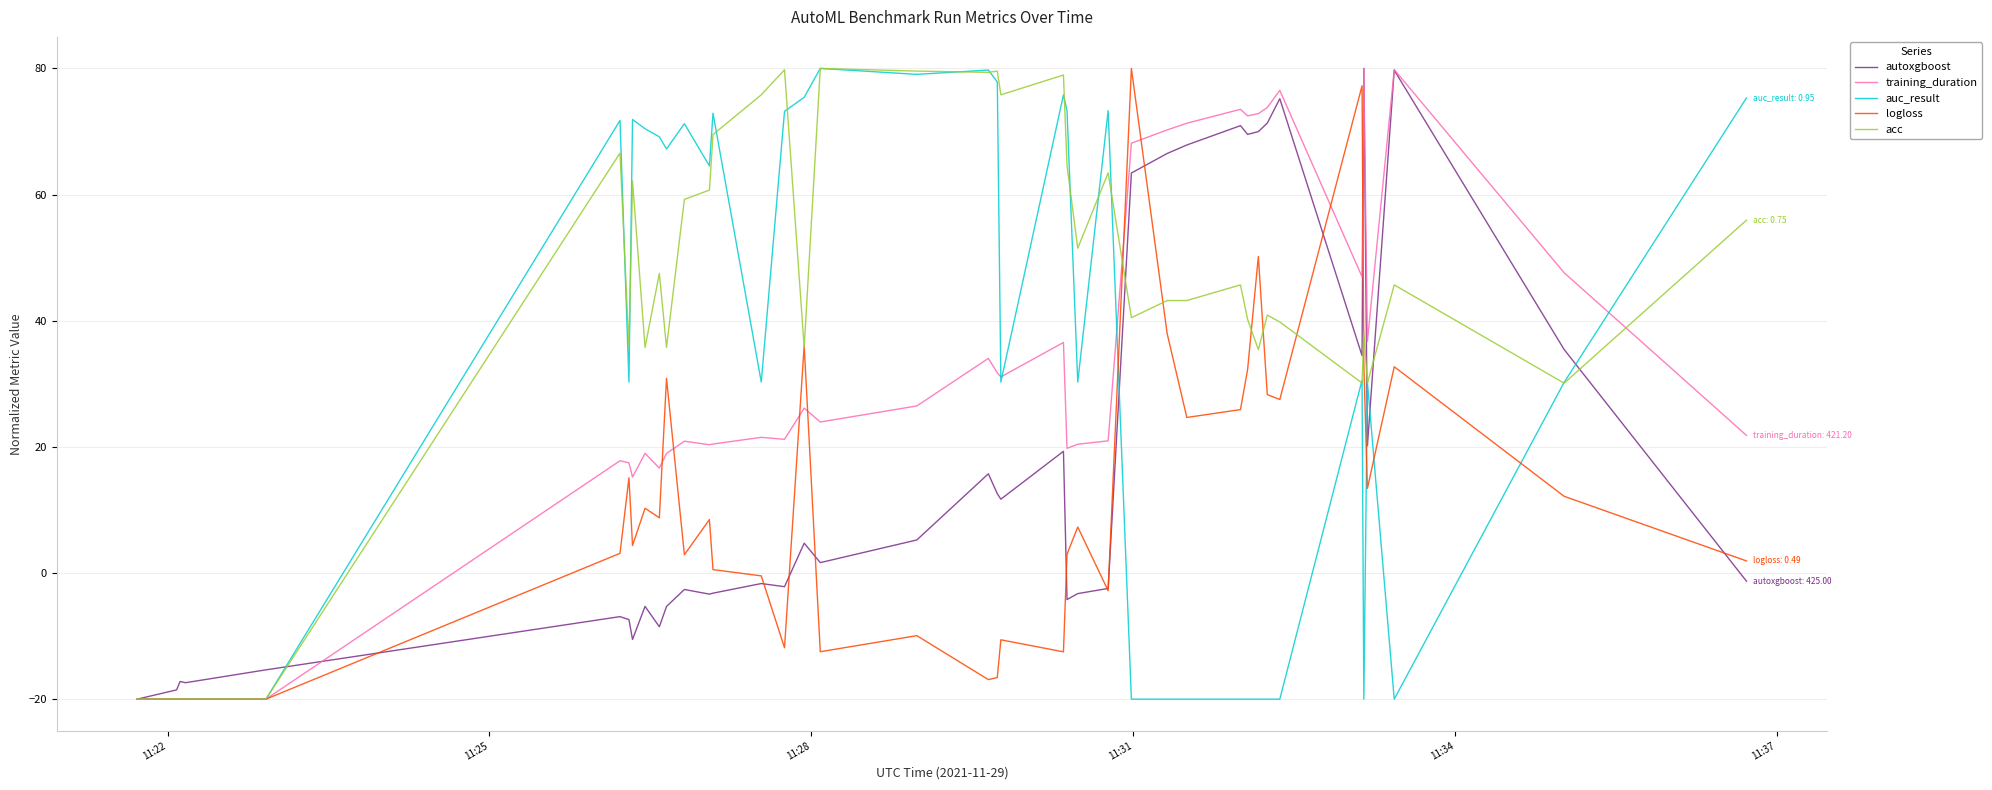

What is the greatest value displayed?

80.0